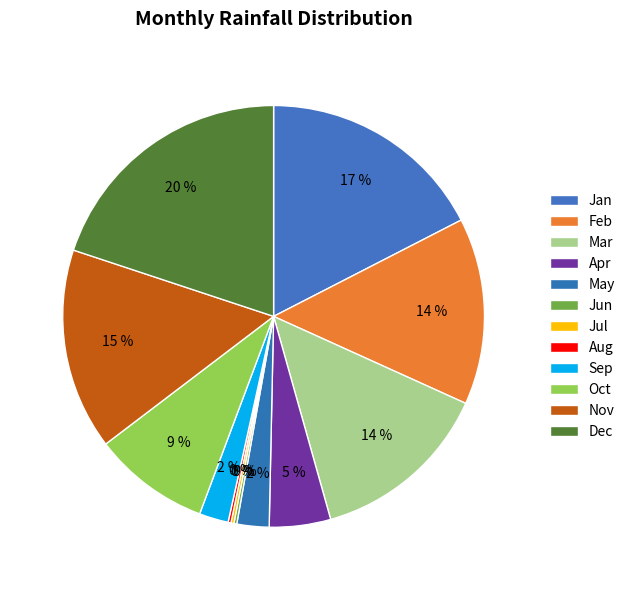

Which category has the smallest portion of the pie?

Jun